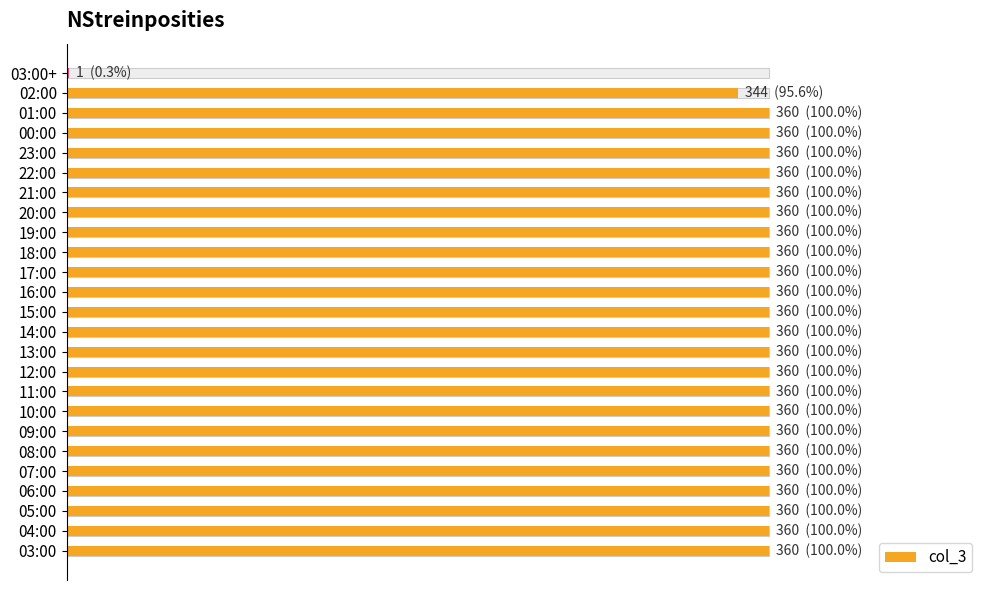

Approximately how many times larger is the value at 08:00 compared to 14:00?

1.0